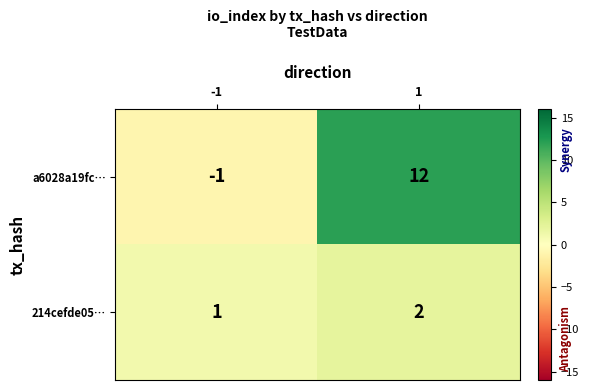

The value of 214cefde05… at -1 is 1. True or false?

True